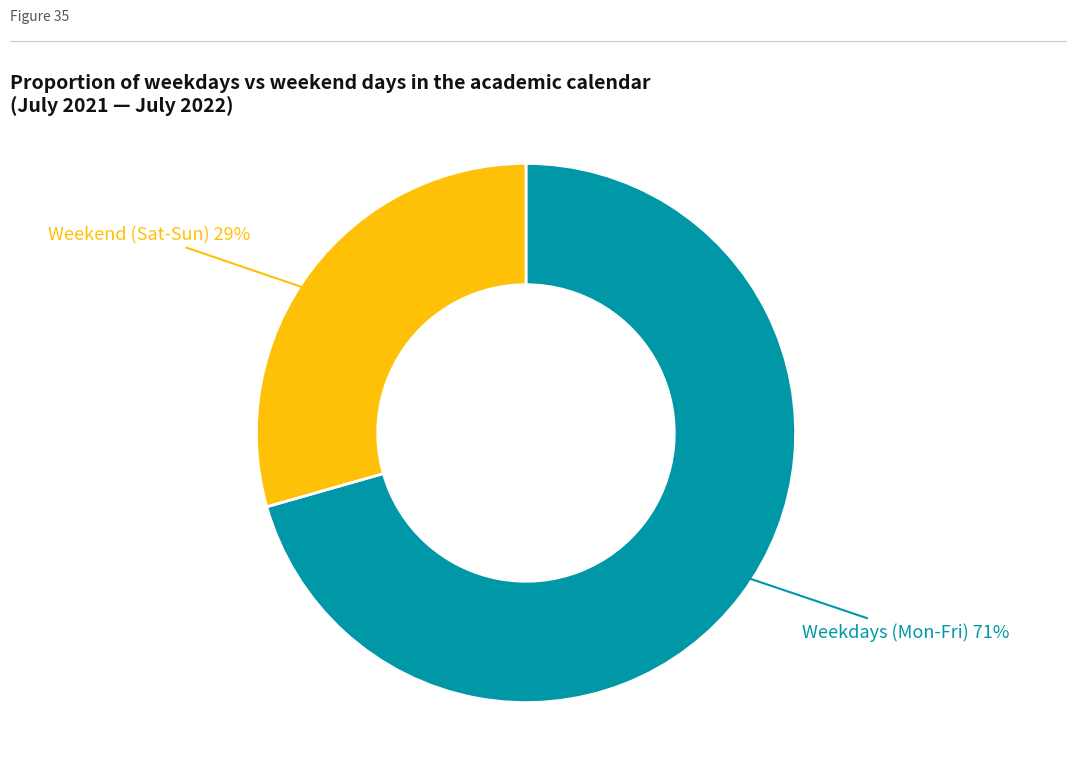

Is there a majority slice in this chart?

Yes